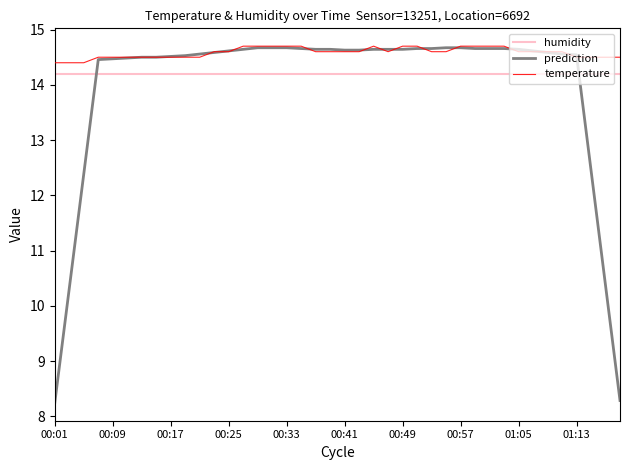

What is the lowest value of the humidity series?

14.2